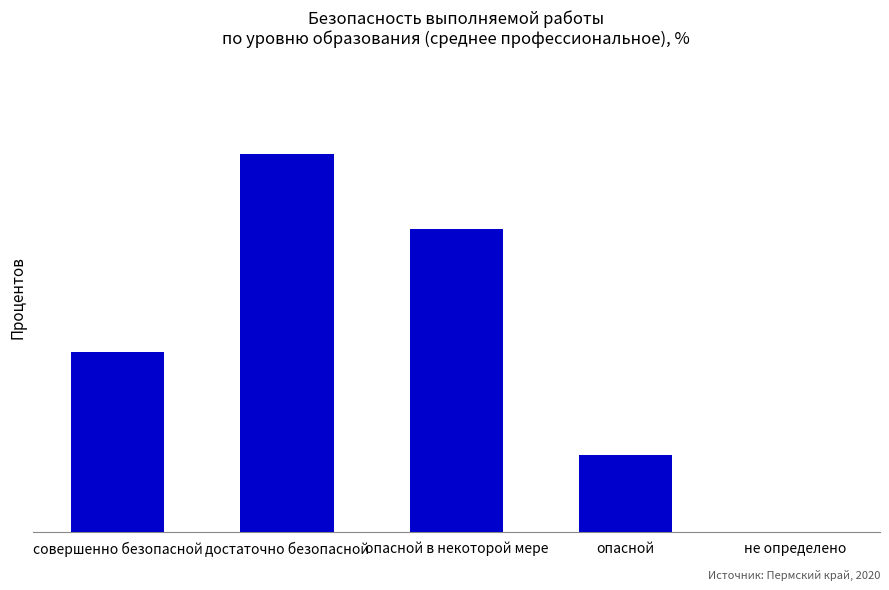

Are the bars horizontal?

No